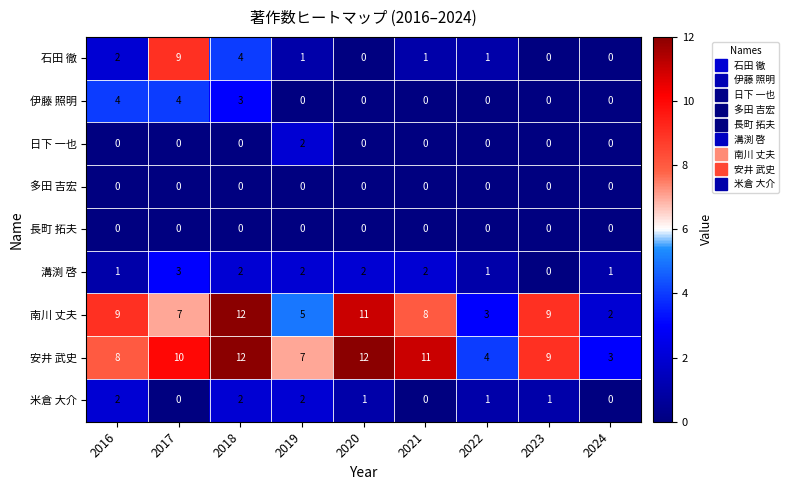

What is the spread (max minus min) of values at 2016?

9